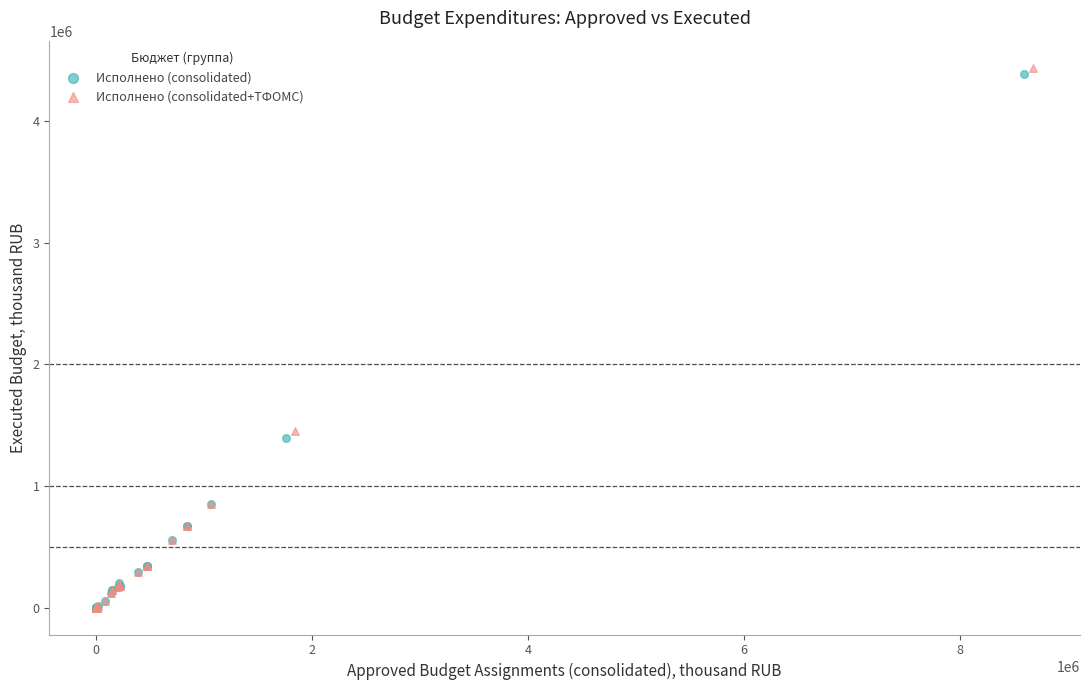

Which series has the largest Y range (max minus min)?

Исполнено (consolidated+ТФОМС)